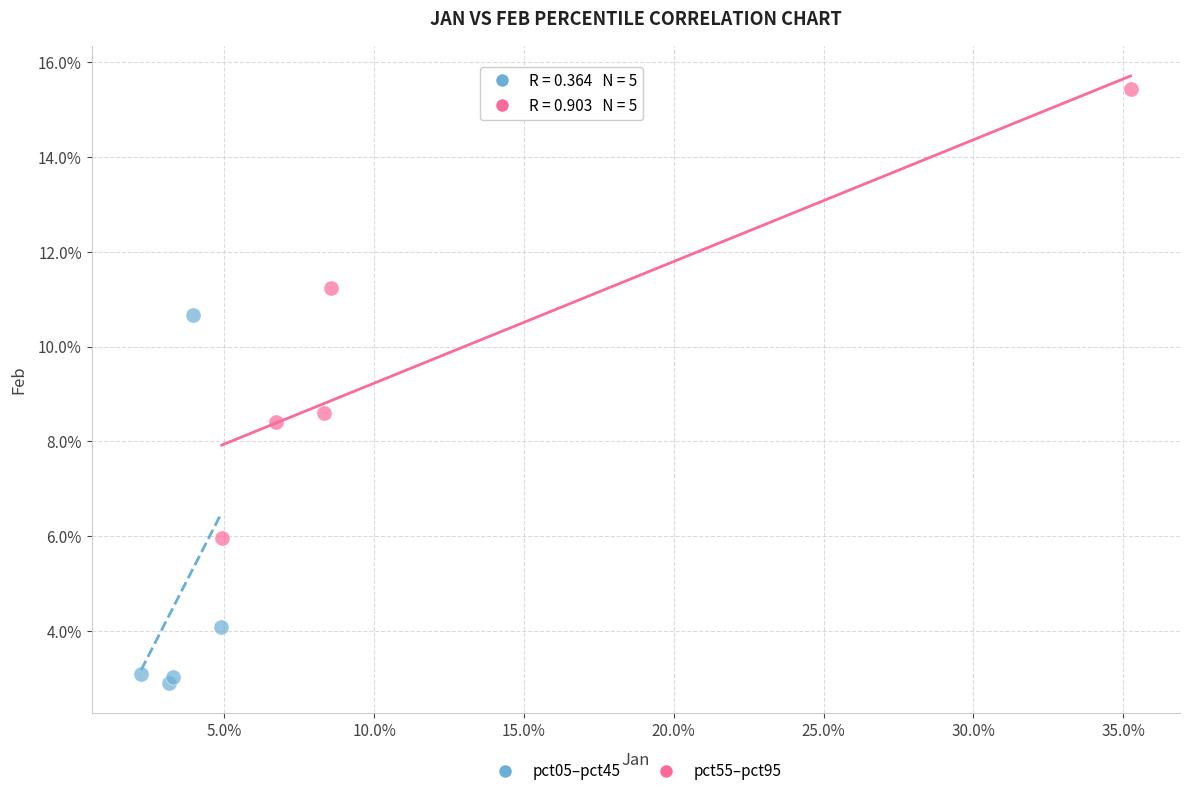

Which series has the widest spread of Y values?

pct55–pct95